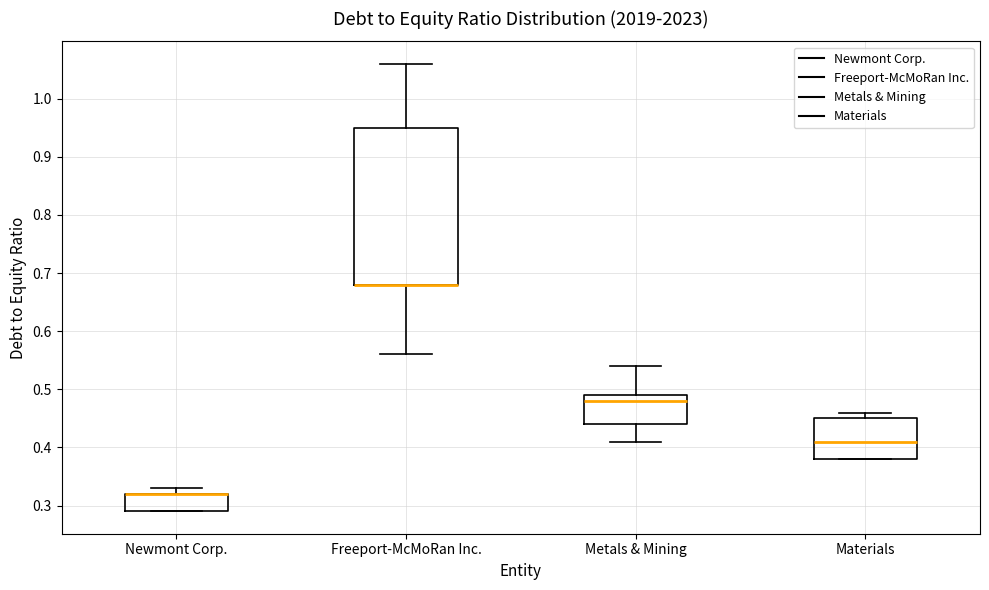

Where does the upper whisker of the box for Metals & Mining end on the y-axis? The values are not printed on the chart, so give them approximately, as read against the axis.

0.54